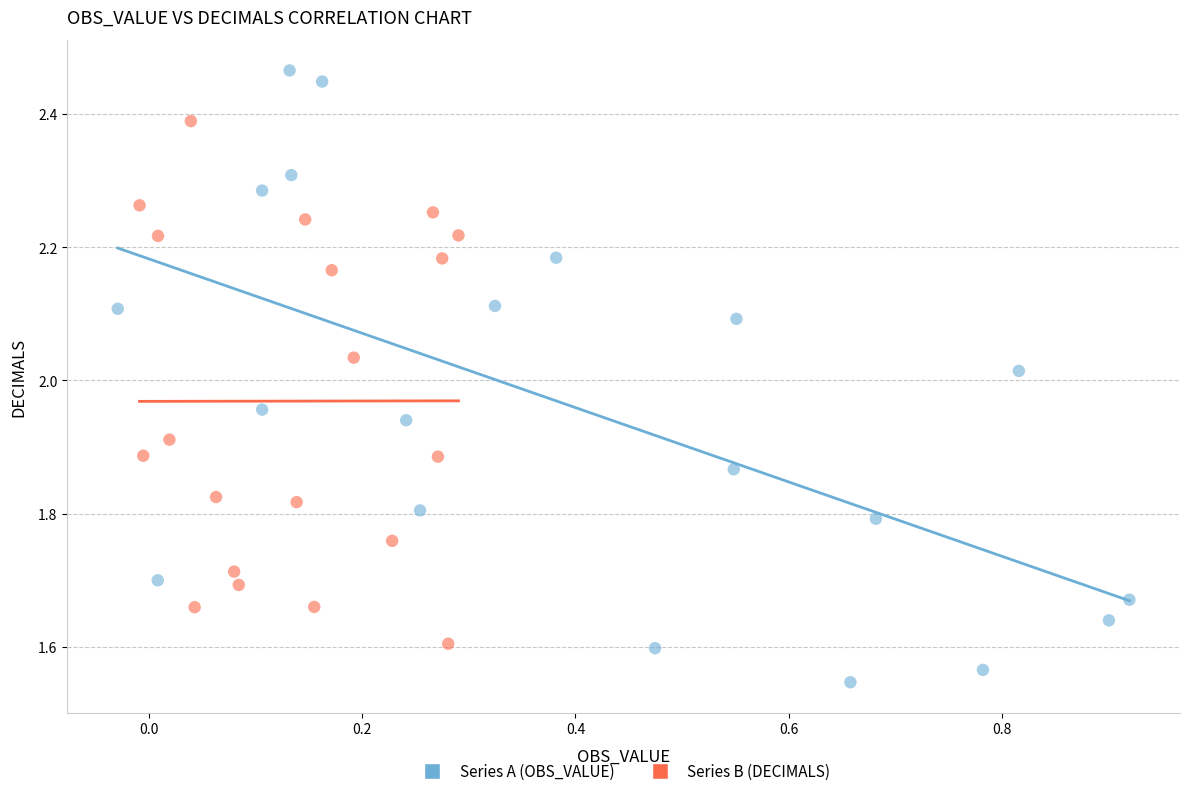

Which series contains the lowest Y value?

Series A (OBS_VALUE)